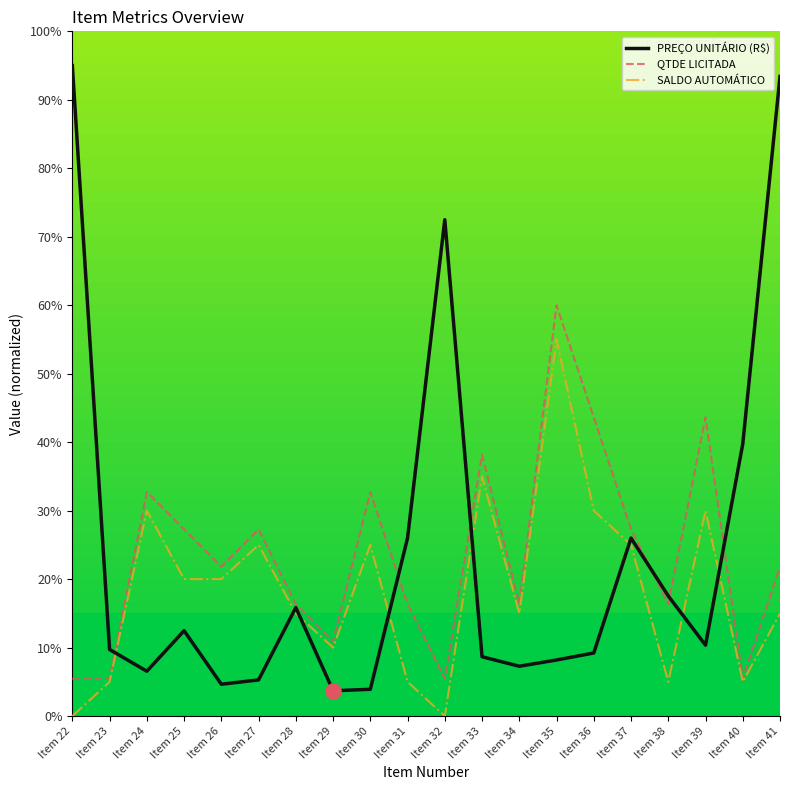

Which series has the largest range (max minus min)?

PREÇO UNITÁRIO (R$)